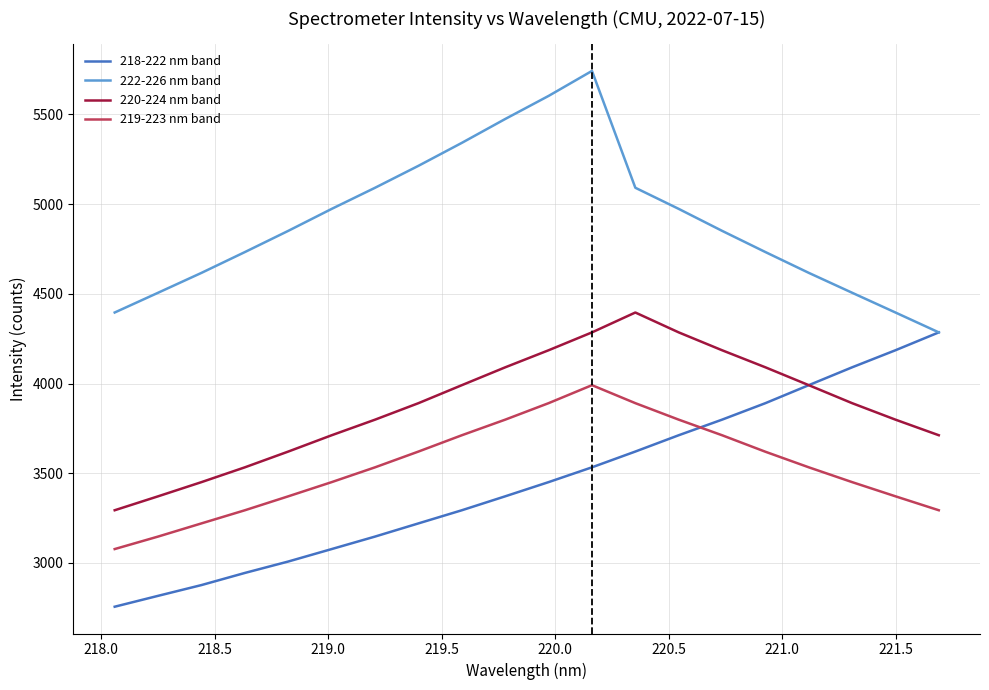

Which series has the largest total across all categories?

222-226 nm band